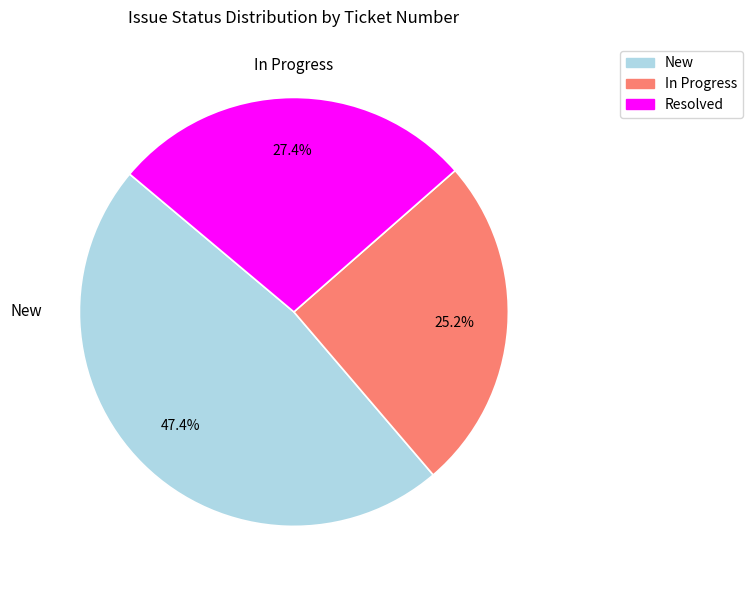

Is there any slice that represents more than half of the pie?

No